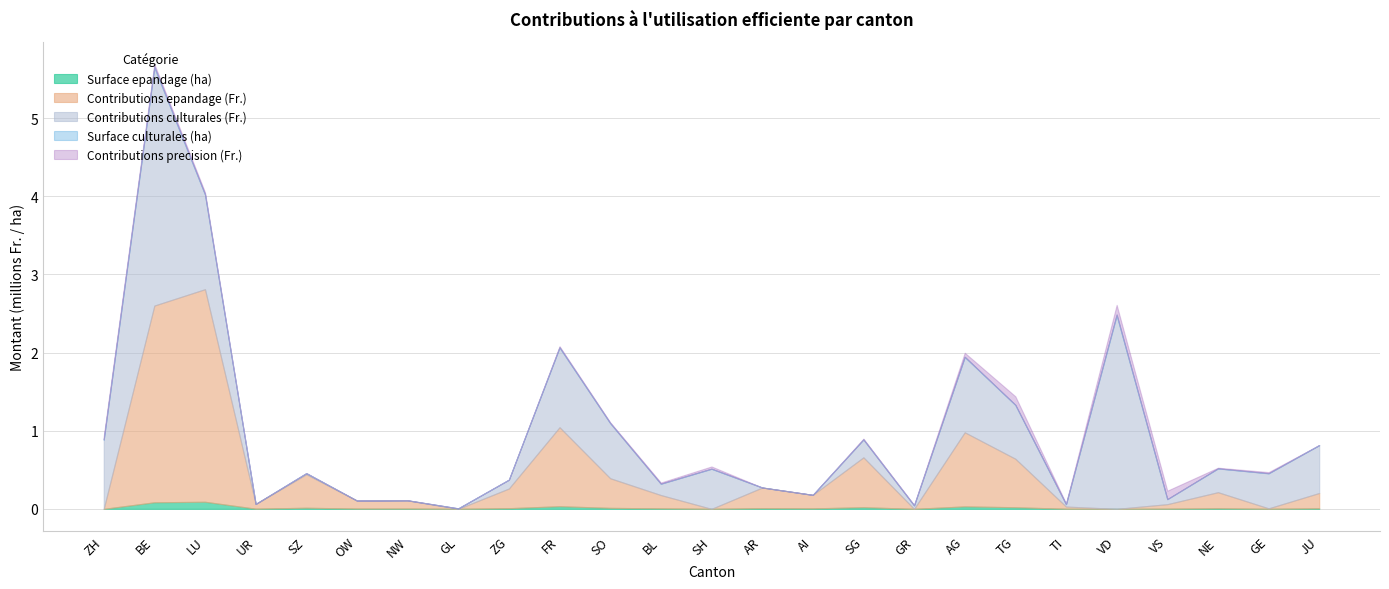

Where is the first local minimum for Contributions culturales (Fr.)?

UR